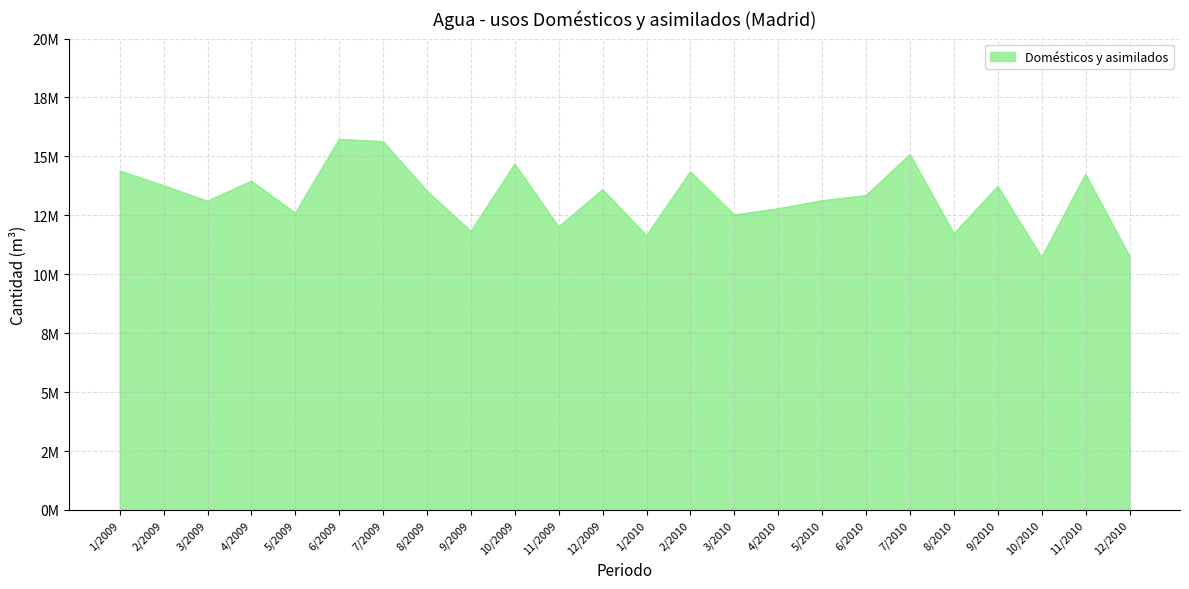

Is this an area chart (filled region under the line)?

Yes